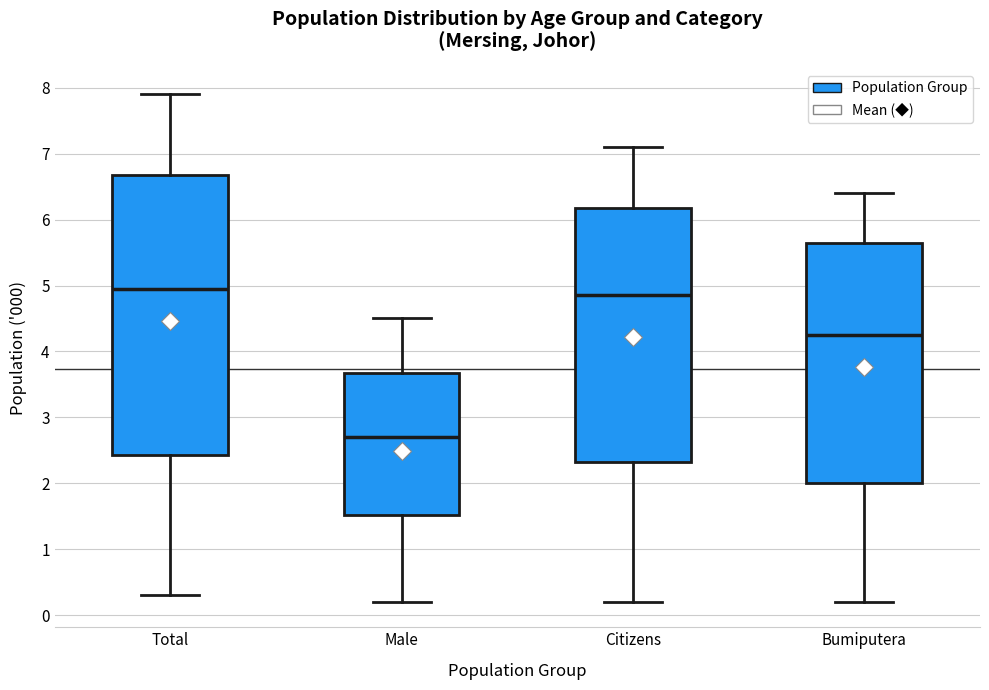

Comparing the boxes themselves (not the whiskers), which one is the tallest?

Total